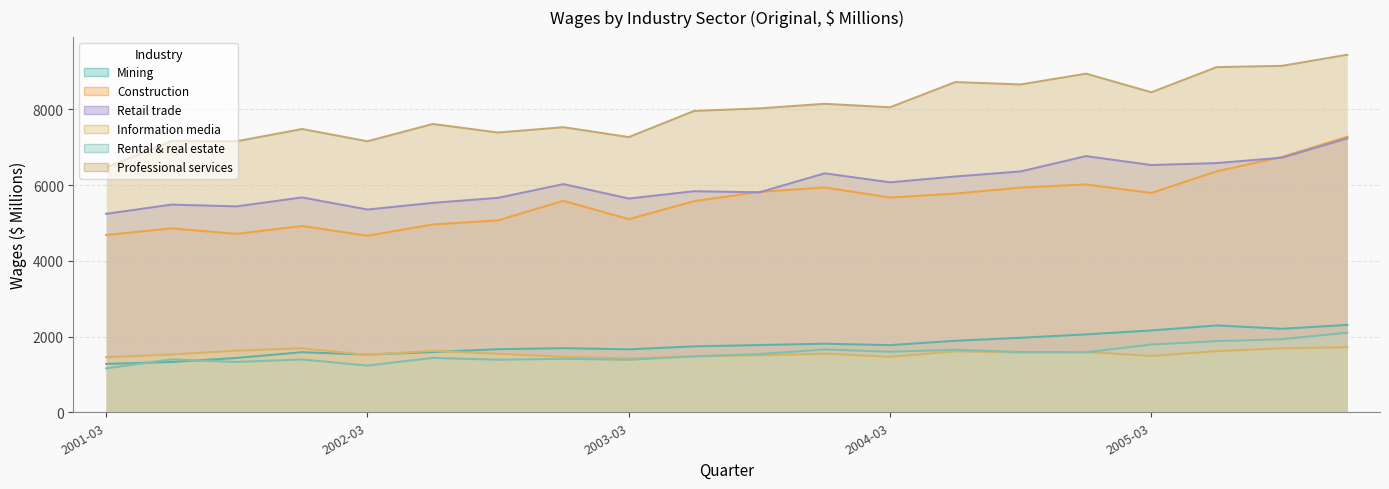

True or false: Professional services has a value of 7159 at 2001-09.

True